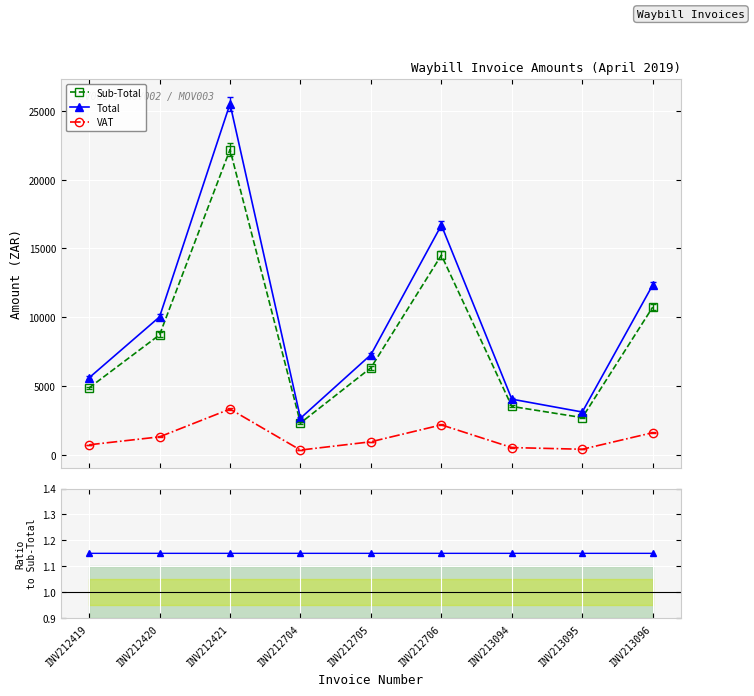

What is the maximum value for VAT?

3328.0